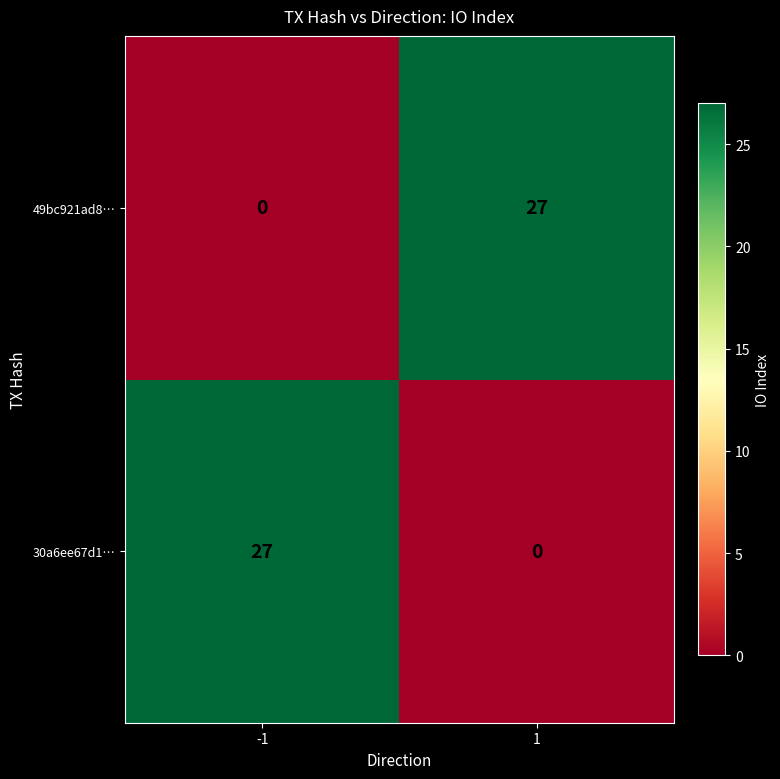

What is the maximum value for 49bc921ad8…?

27